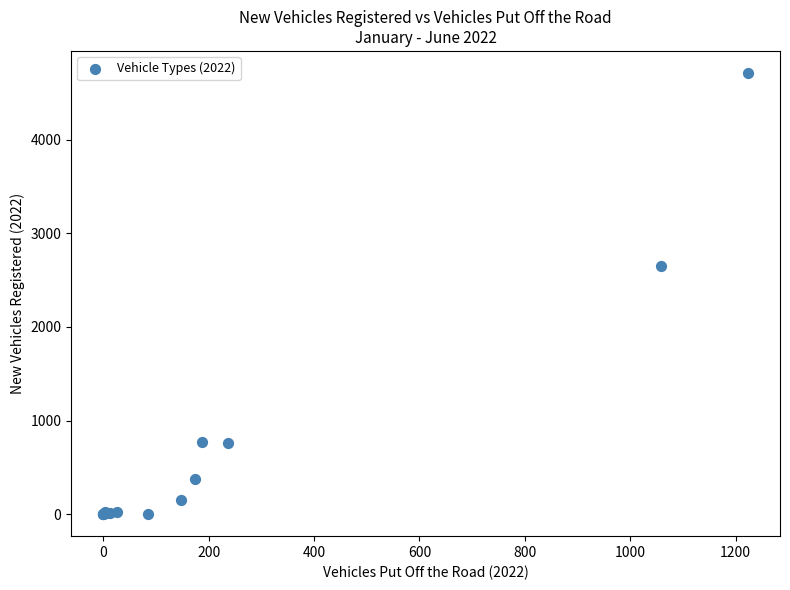

What Y value in the scatter plot is closest to 2357?

2648